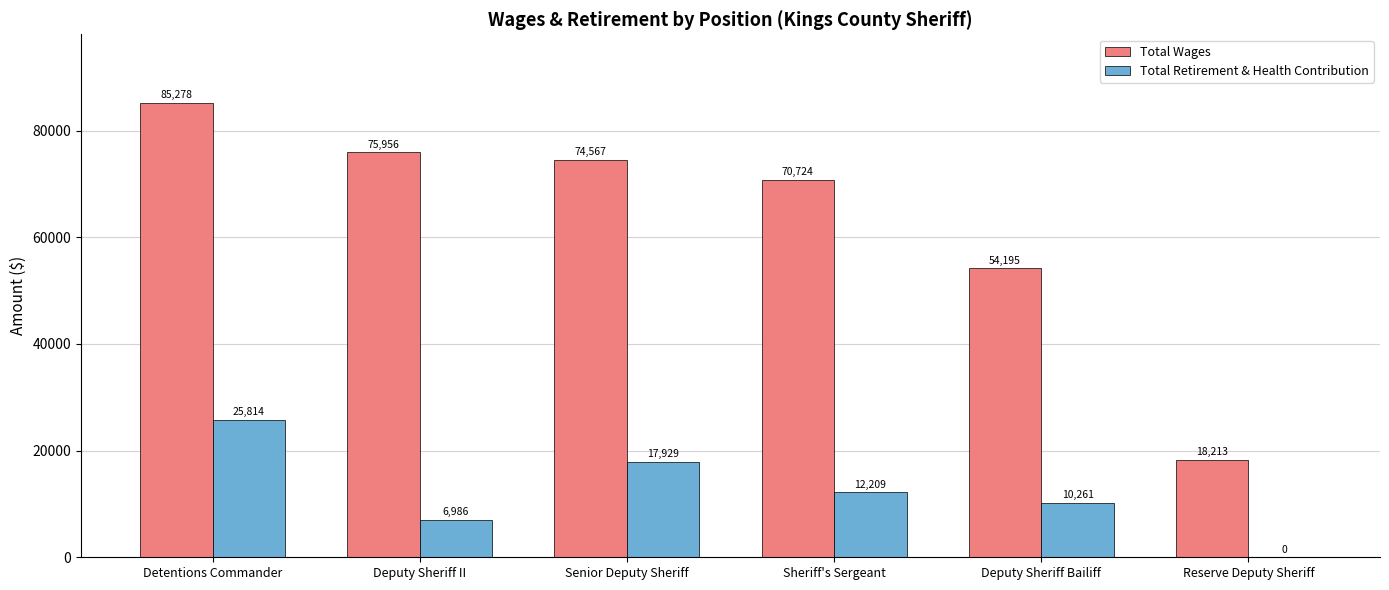

What is the total value across all series at Senior Deputy Sheriff?

92496